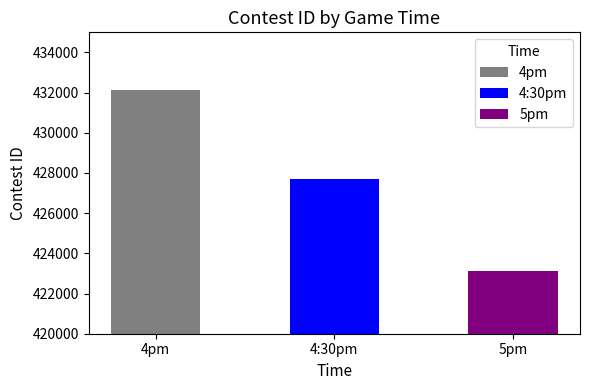

Are the bars horizontal?

No